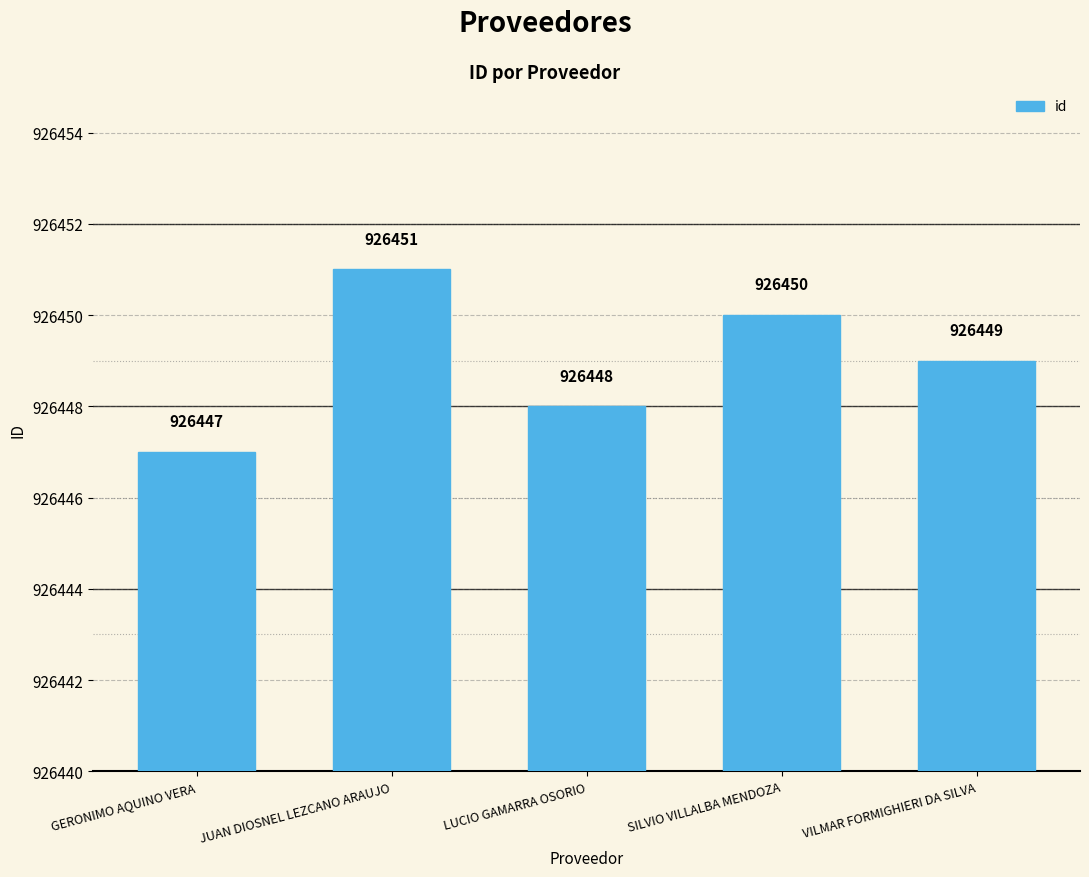

What is the change in value from JUAN DIOSNEL LEZCANO ARAUJO to LUCIO GAMARRA OSORIO?

-3